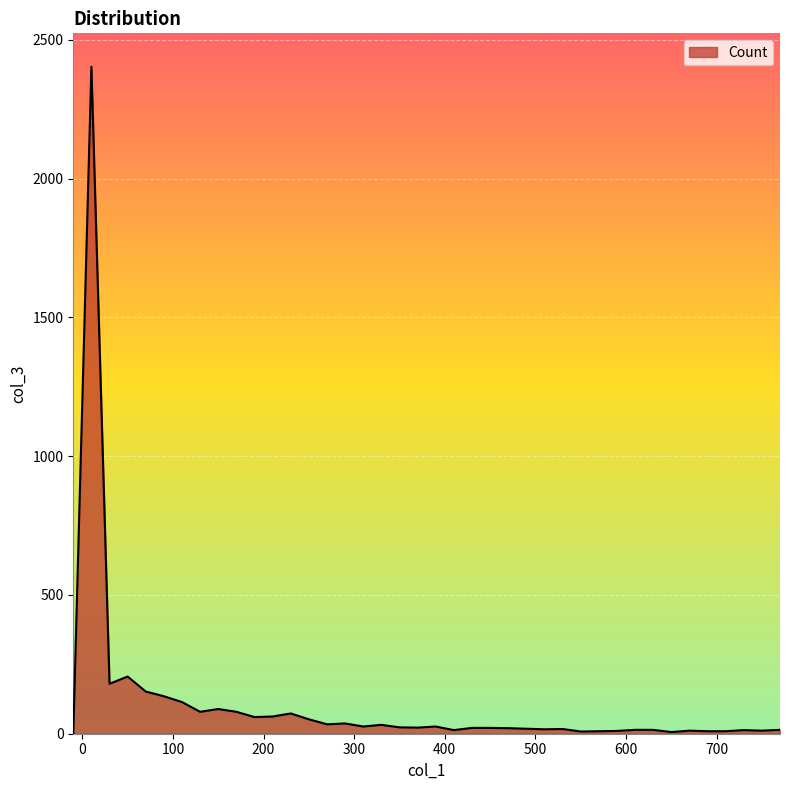

What is the difference between the maximum and minimum values?

2403